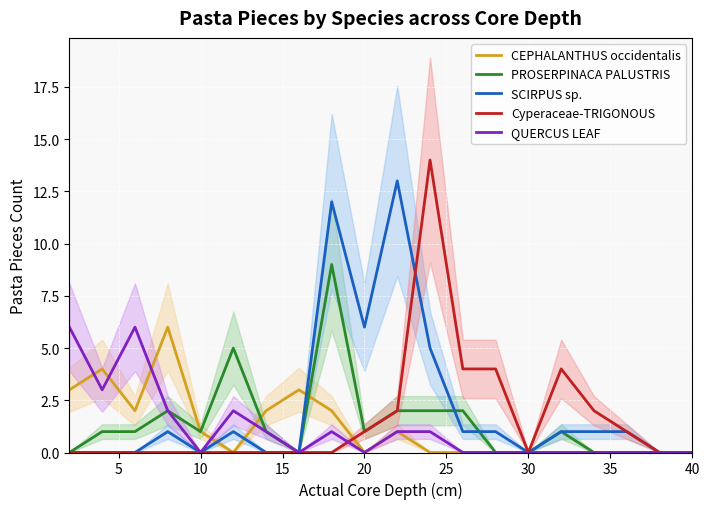

True or false: QUERCUS LEAF and Cyperaceae-TRIGONOUS cross at least once.

True